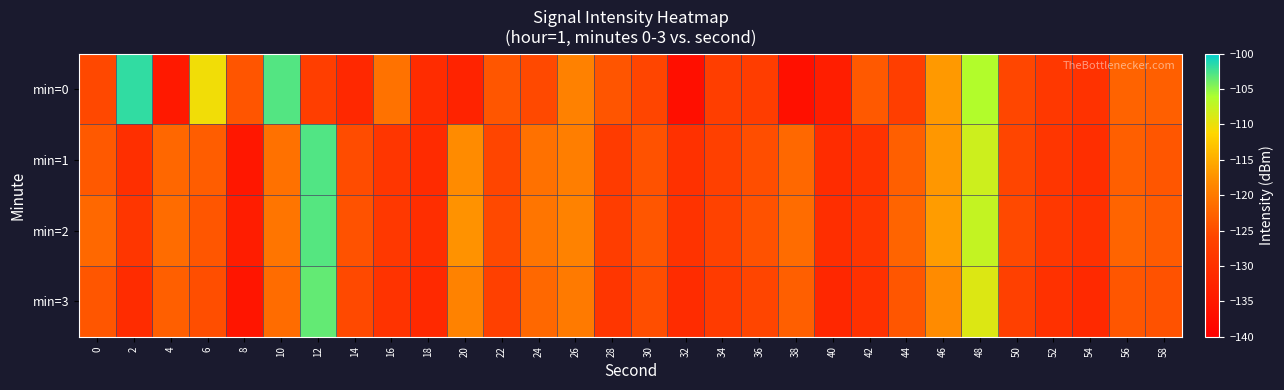

Which series changed the most between 22 and 42?

min=1